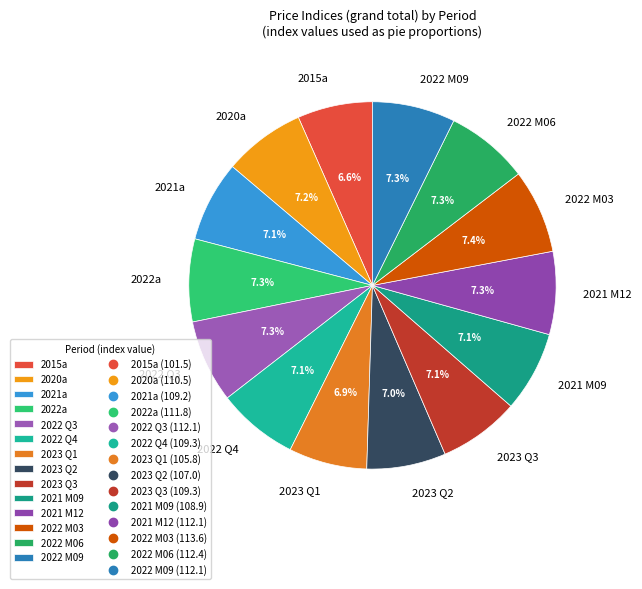

Is 2022 M06 the majority of the pie?

No